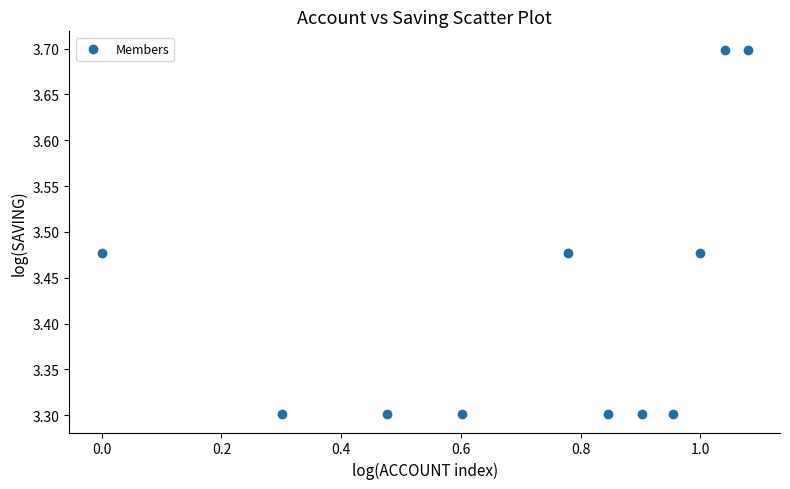

What is the average Y value?

3.4